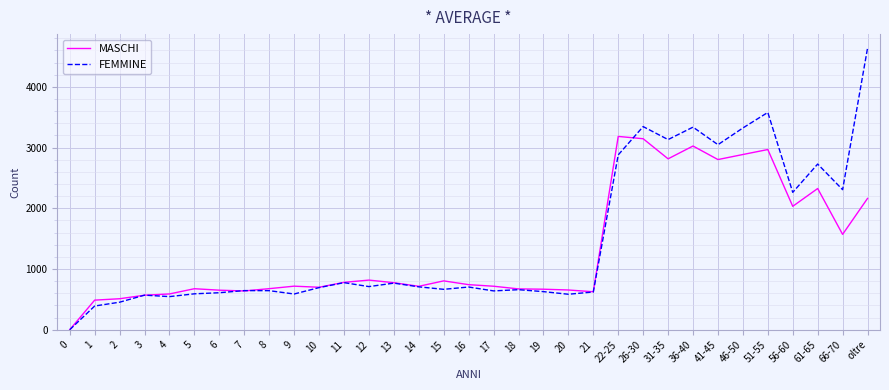

What is the sum of the MASCHI values at 56-60 and 36-40?

5057